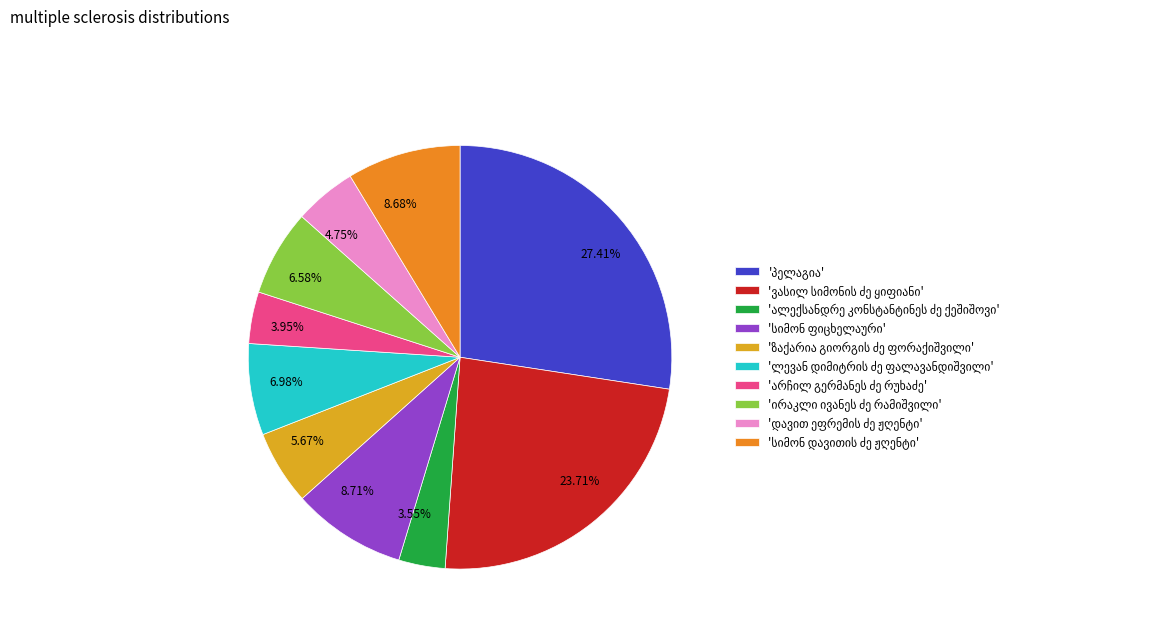

Is the sum of 8.71% and 23.71% greater than half?

No